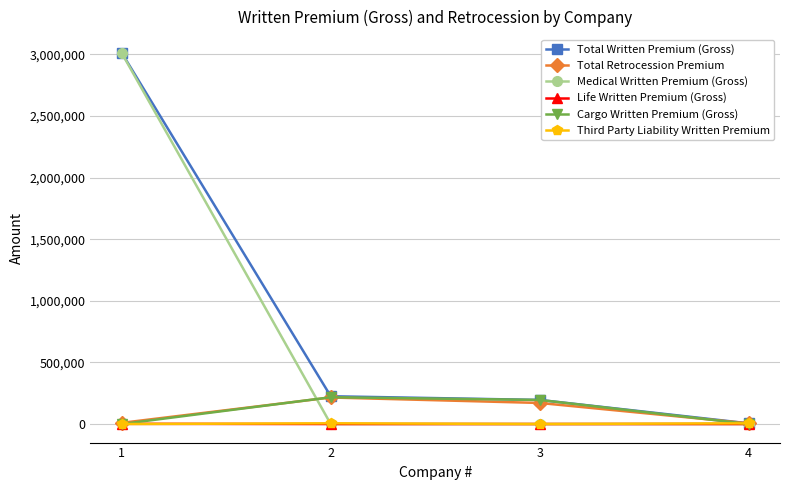

How many lines are shown in the chart?

6